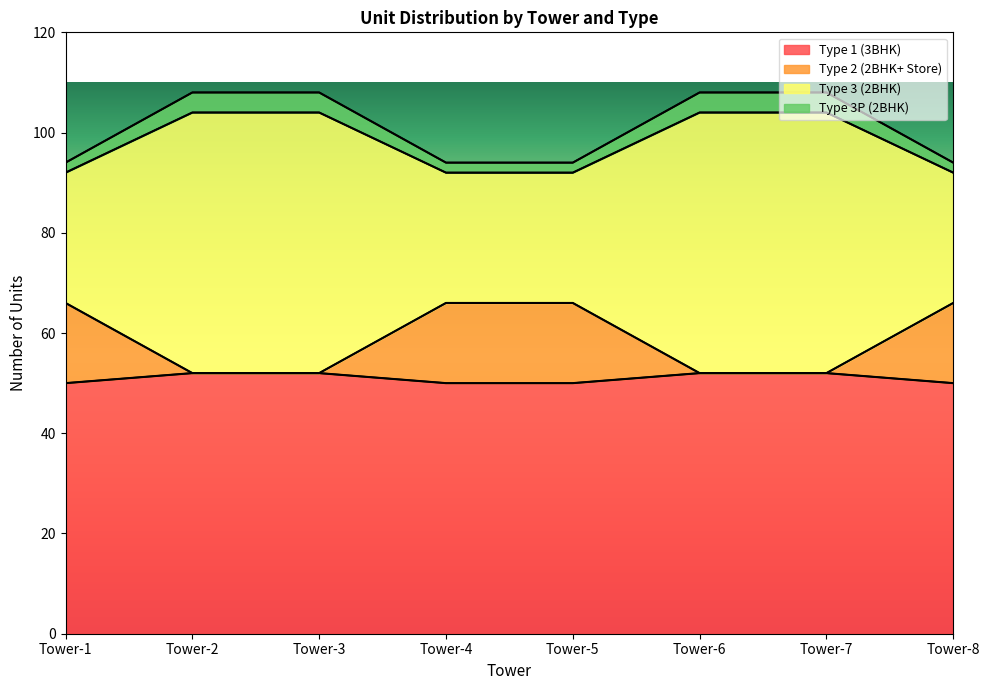

Count the Type 1 (3BHK) values in the range 50 to 52.

8